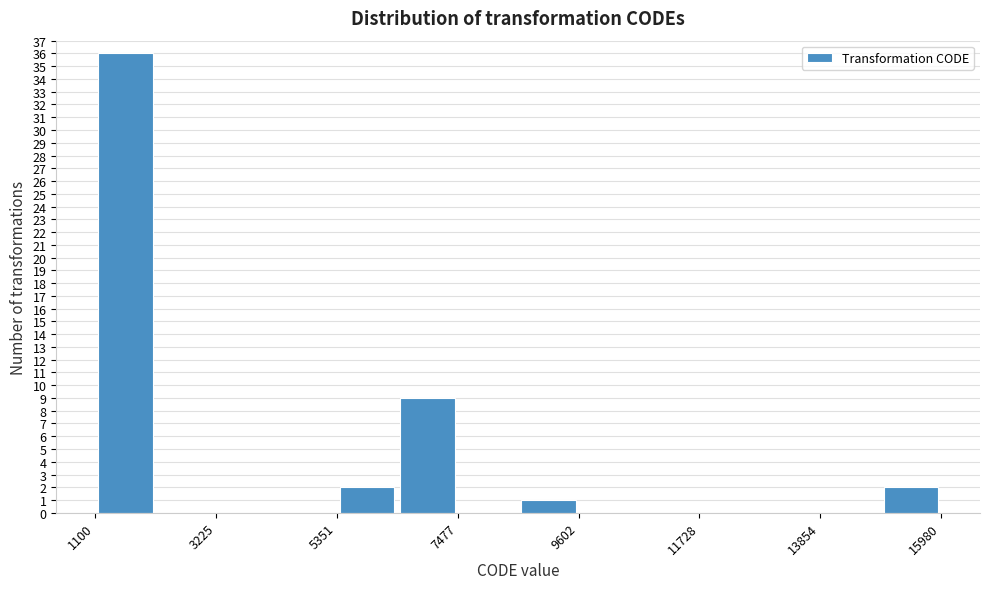

Around what value on the x-axis is the tallest bar? Give the approximate position of its centre, as read against the axis.

1500